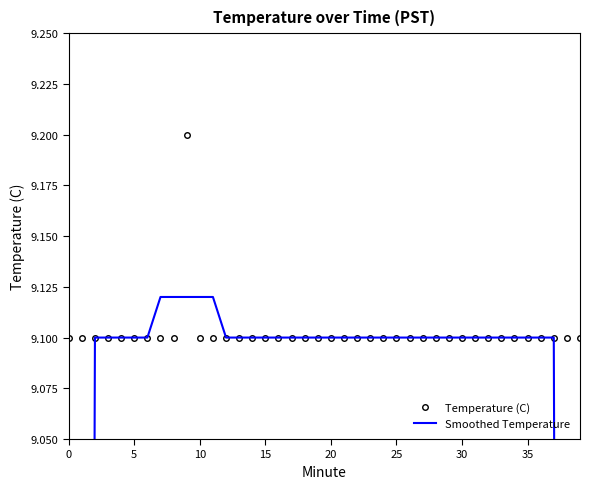

True or false: Temperature (C) has a value of 9.1 at 20.

True